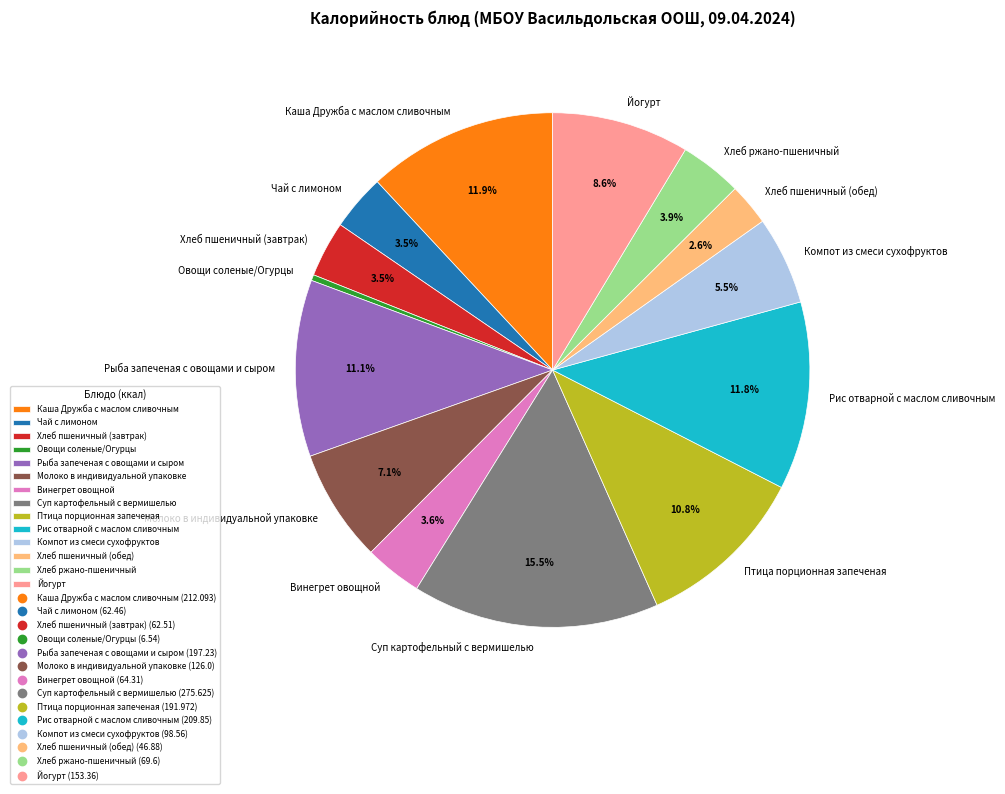

What portion of the pie excludes Хлеб ржано-пшеничный?

96.1%